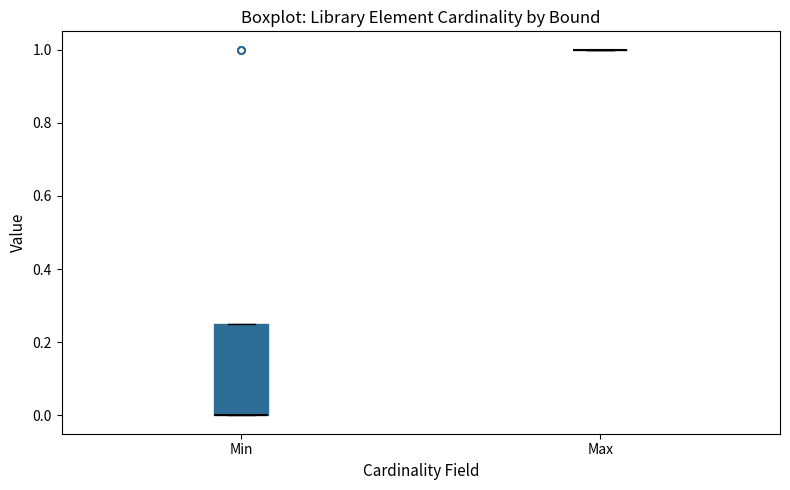

Reading left to right, transcribe this box plot: for each box, give where its median line is, the range the box spans, and where its two whiskers end, as read against the y-axis. The values are not printed on the chart, so give them approximately, as read against the axis.

Min: median 0.00 (drawn on the box's lower edge), box 0.00 to 0.26, whiskers 0.00 to 0.26
Max: box collapsed to a line at 1.00, whiskers 1.00 to 1.00